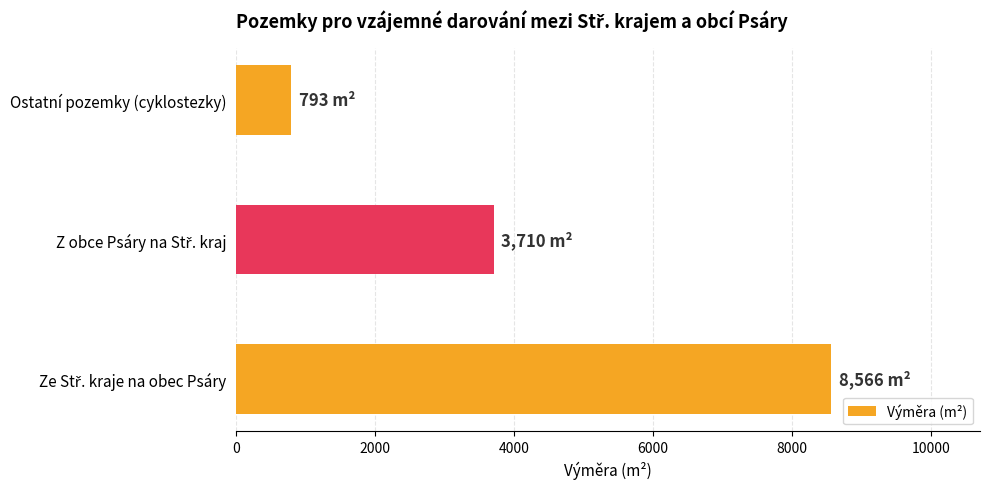

Count the values in the range 793 to 8566.

3